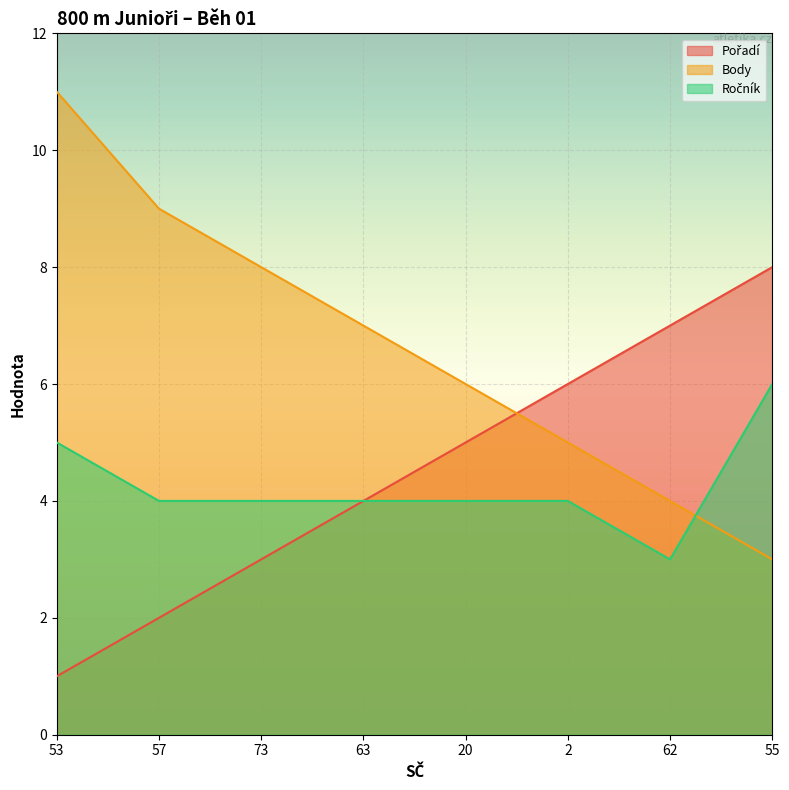

At which category is the sum across all series the highest?

53